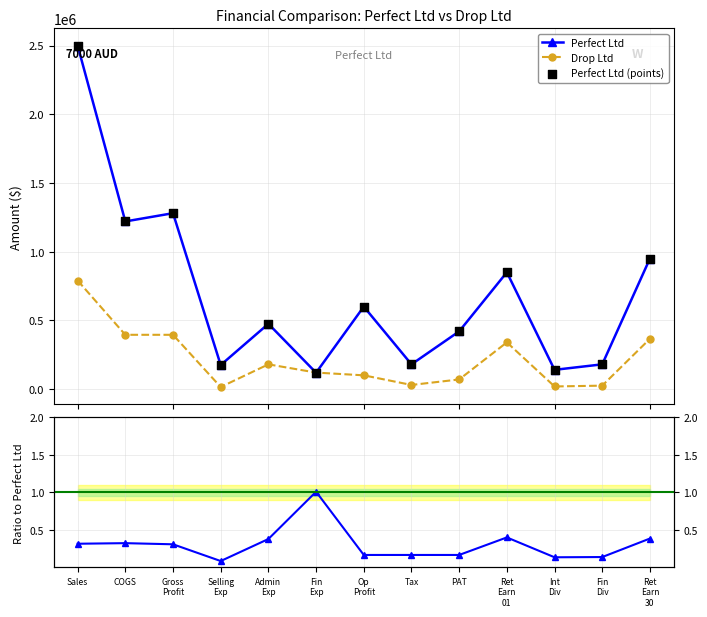

What is the total value across all series at Tax?

390000.2